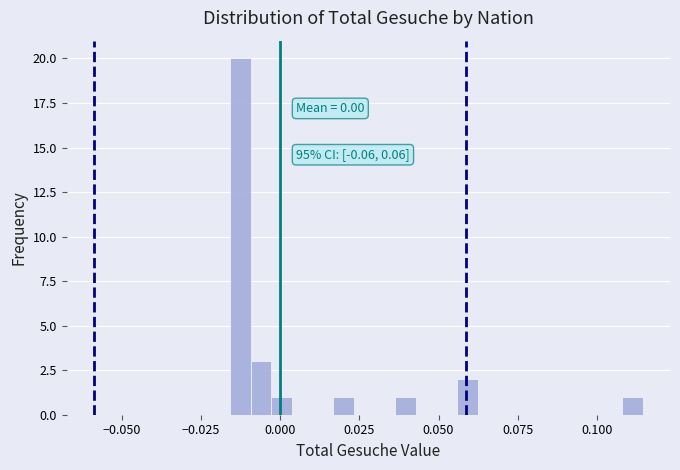

Around what value on the x-axis is the tallest bar? Give the approximate position of its centre, as read against the axis.

-0.015